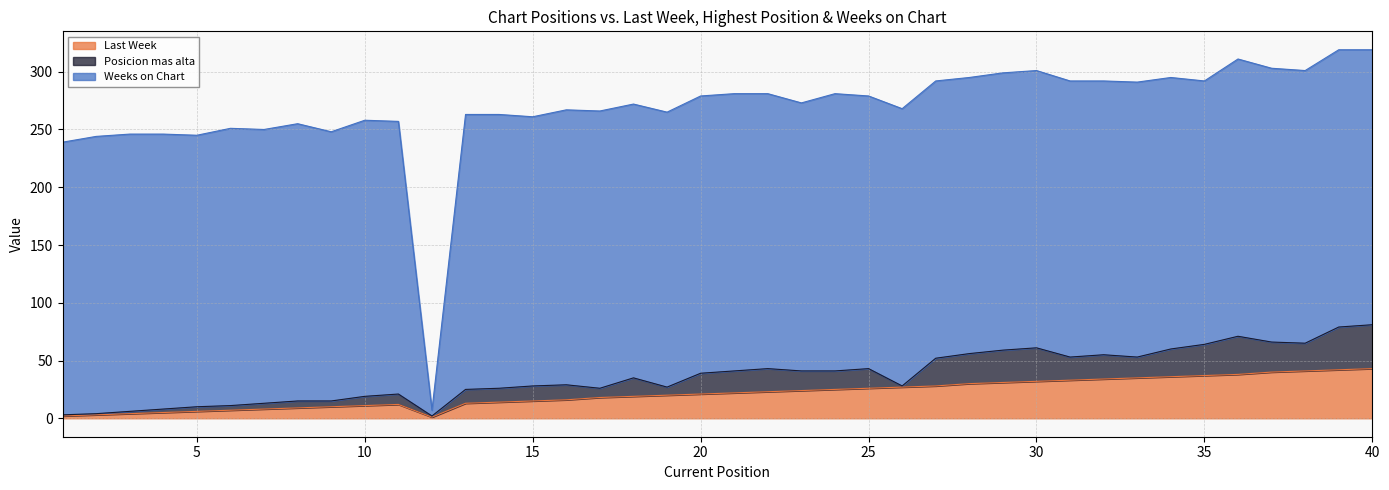

What is the total value across all series at 6?

251